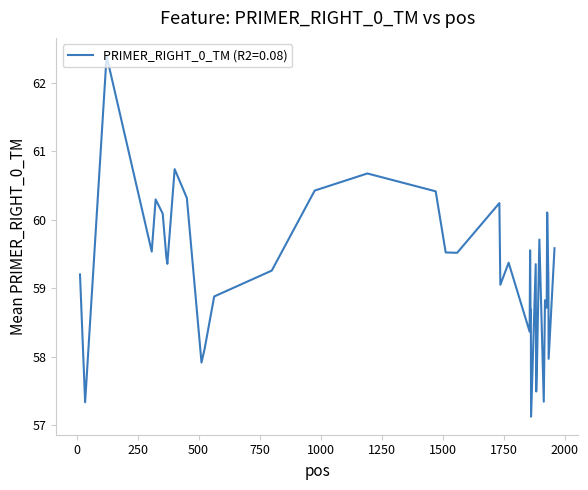

What is the smallest value displayed?

57.1